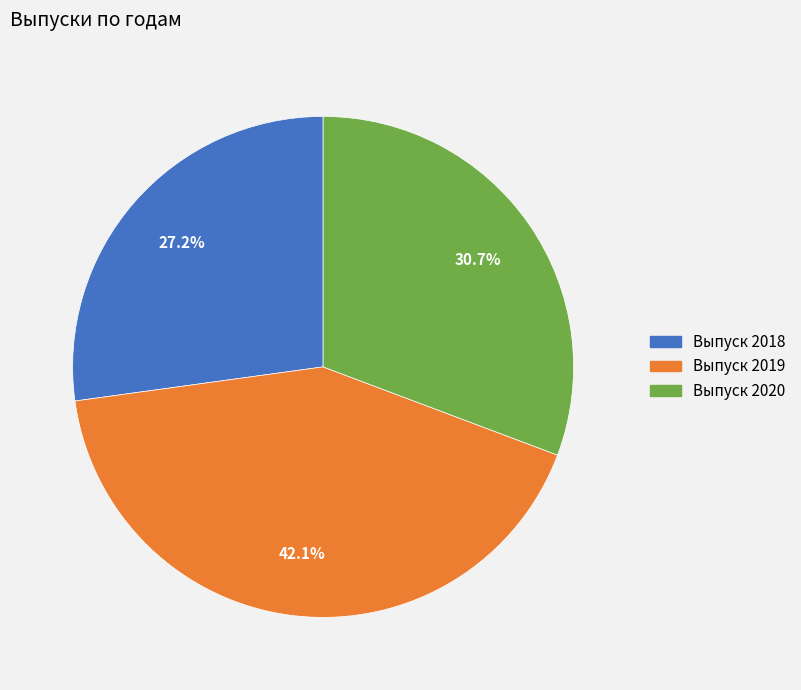

To the nearest percent, what percentage of the pie is Выпуск 2019?

42%